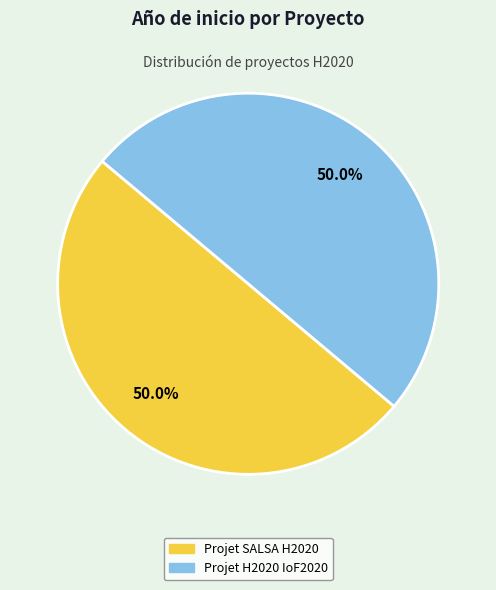

How much of the chart is everything except Projet H2020 IoF2020?

50.0%